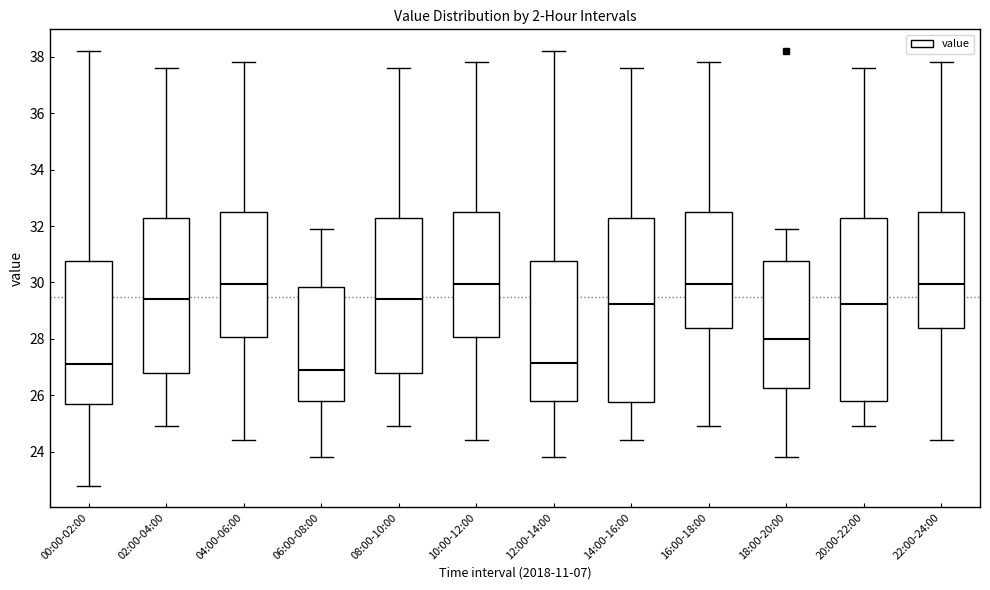

Where does the median line of the box for 18:00-20:00 sit on the y-axis? The values are not printed on the chart, so give them approximately, as read against the axis.

28.0